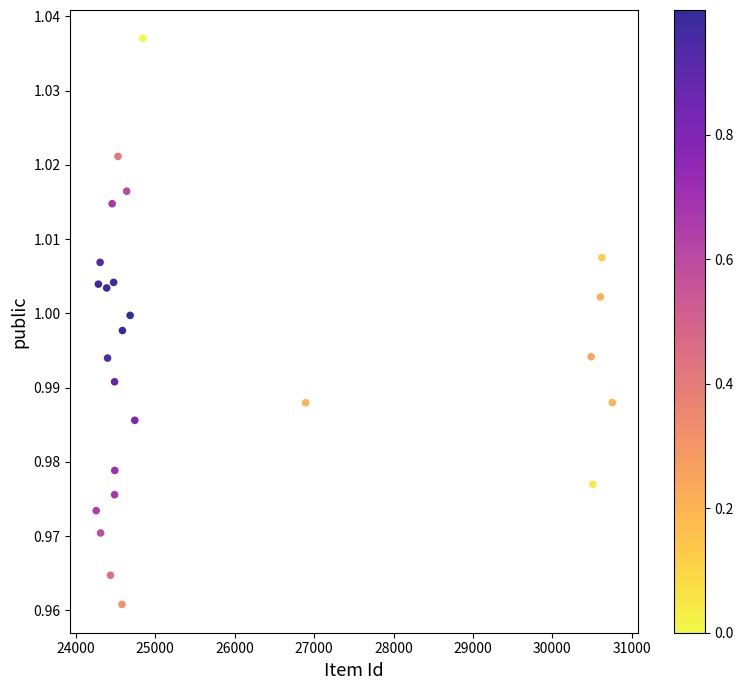

What is the range of X values (max minus min)?

6496.4